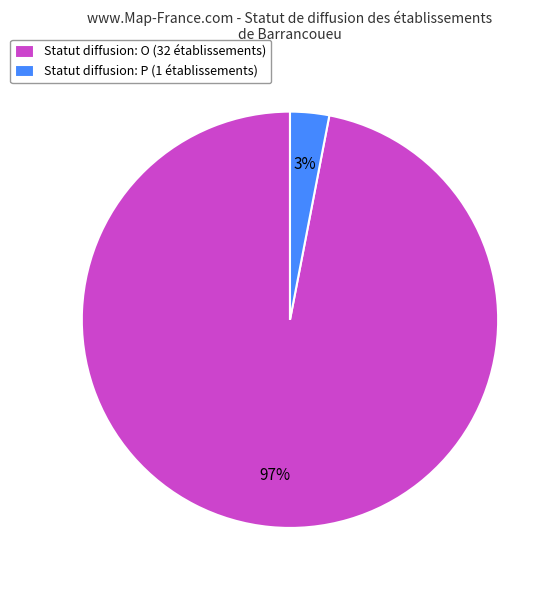

What is the smallest slice in the pie chart?

Statut diffusion: P (1 établissements)